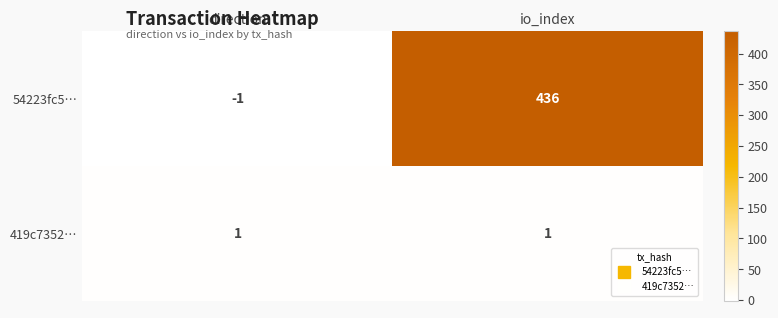

At how many categories does at least one series exceed 7?

1